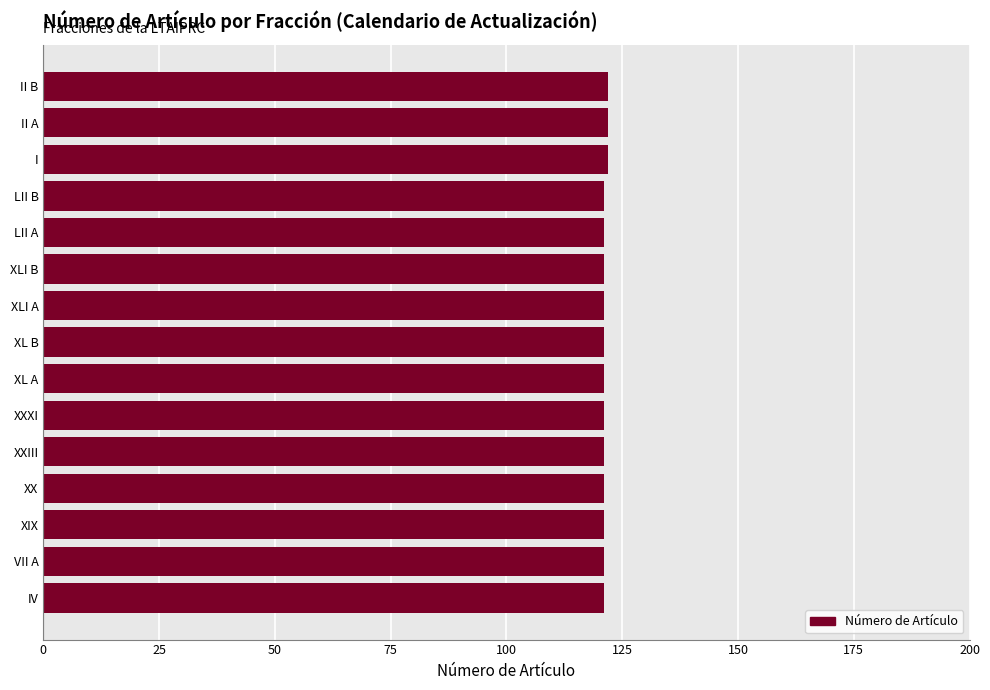

What is the ratio of the value at XL B to the value at LII A?

1.0